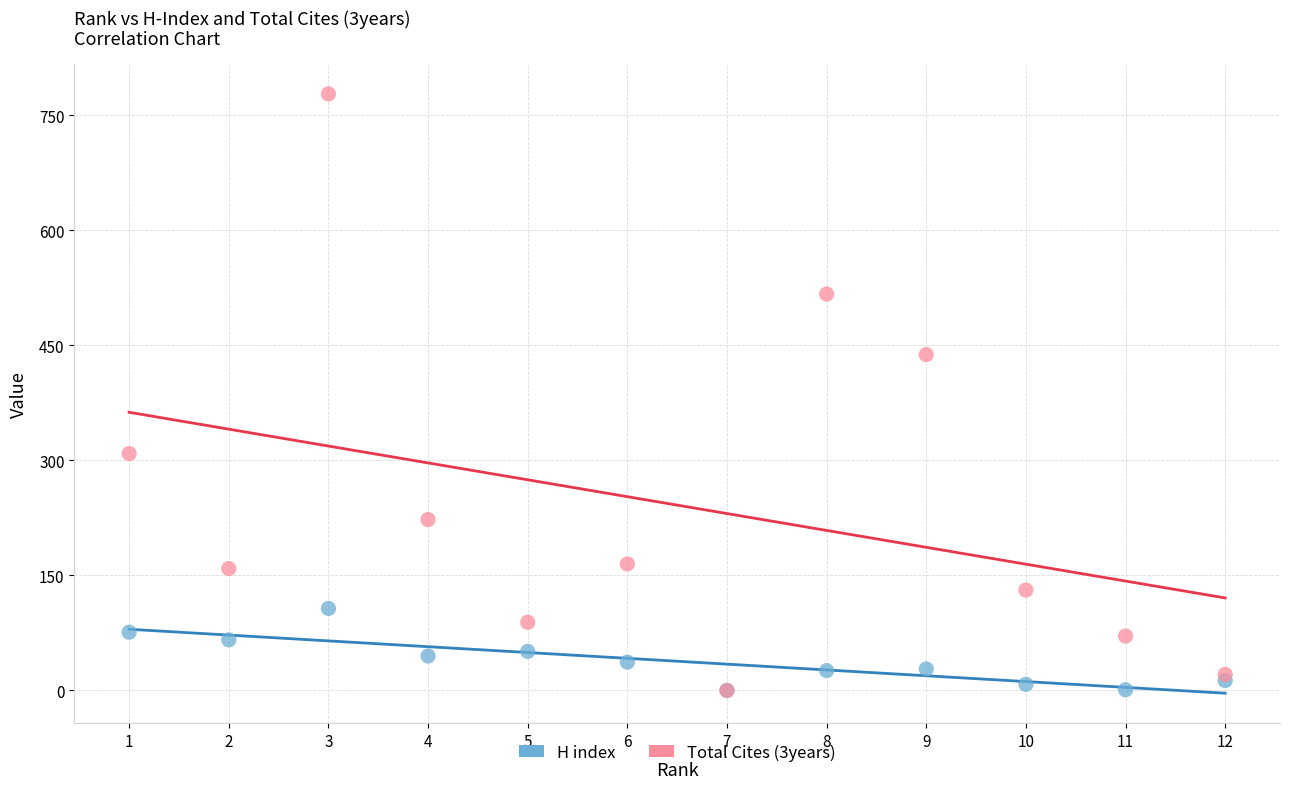

Which series reaches the maximum Y coordinate?

Total Cites (3years)